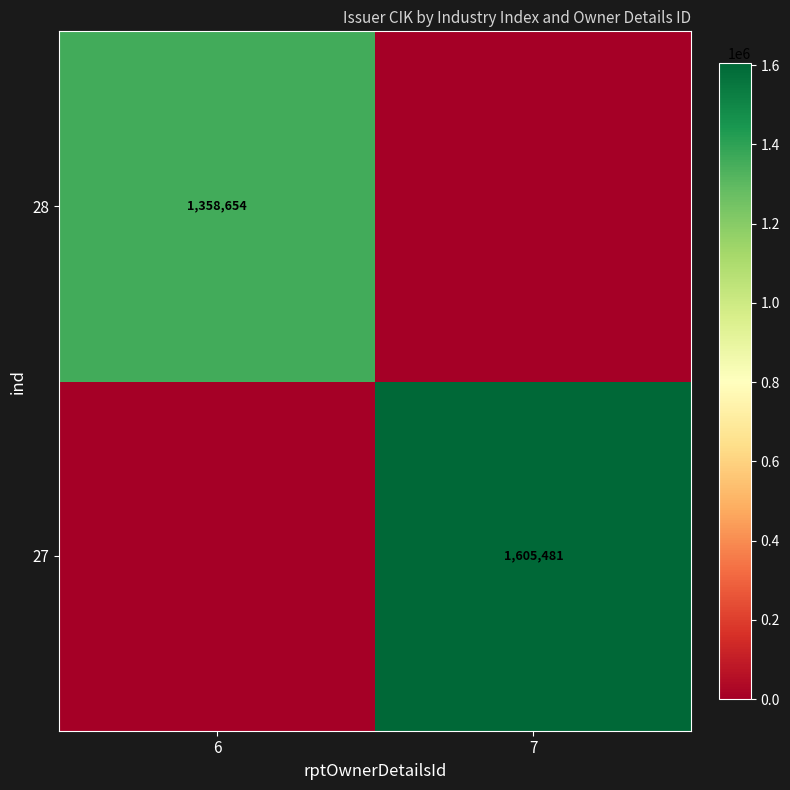

What is the difference between the highest and lowest values at 6?

1358654